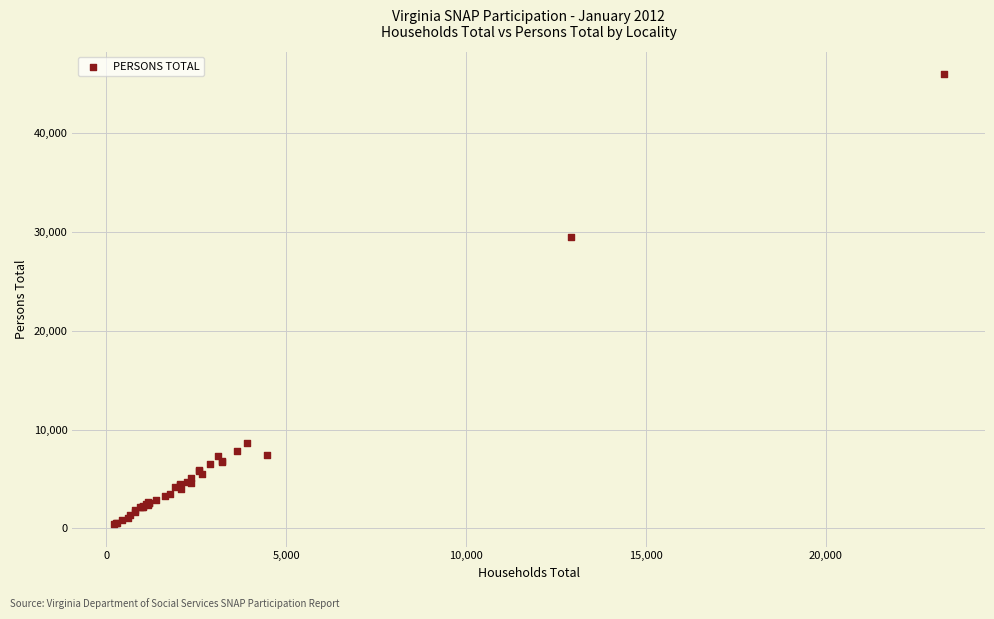

What Y value in the scatter plot is closest to 23202?

29454